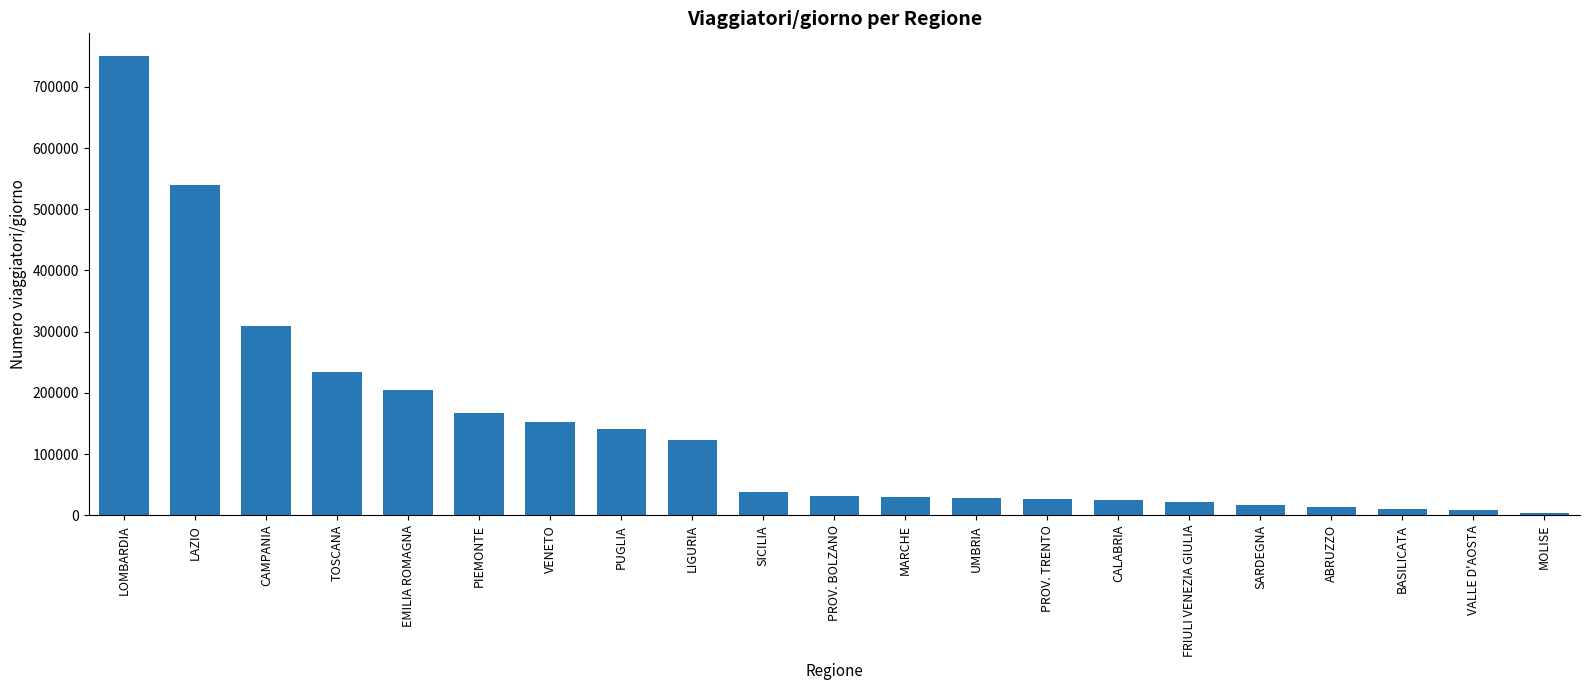

What is the maximum value shown in the chart?

750000